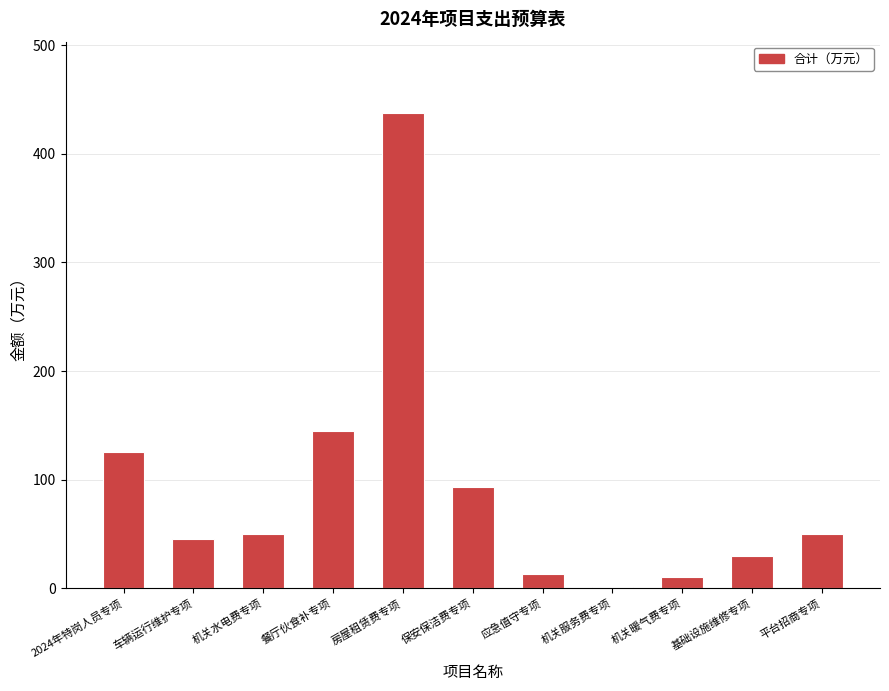

How many data points does each series have?

11